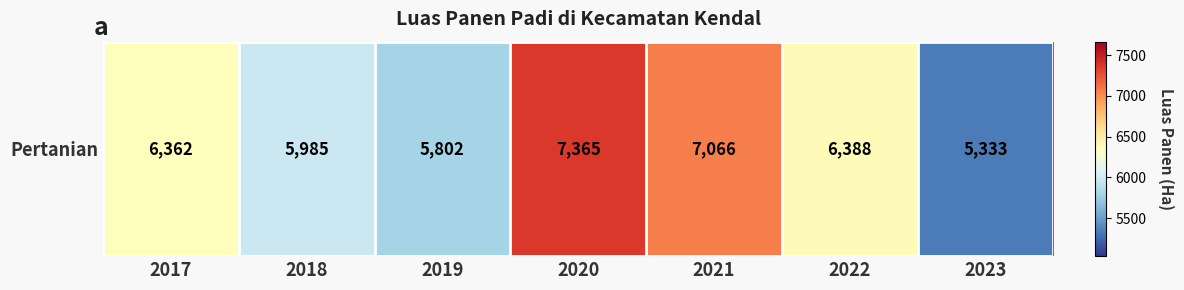

Approximately how many times larger is the value at 2017 compared to 2022?

1.0